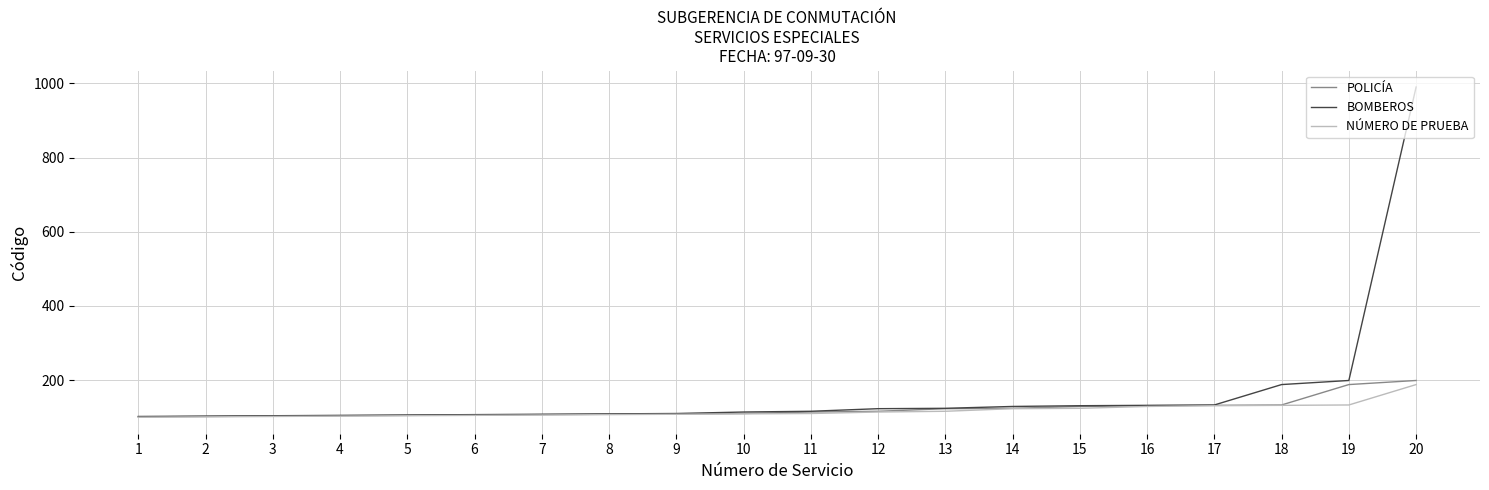

What is the minimum value shown in the chart?

100